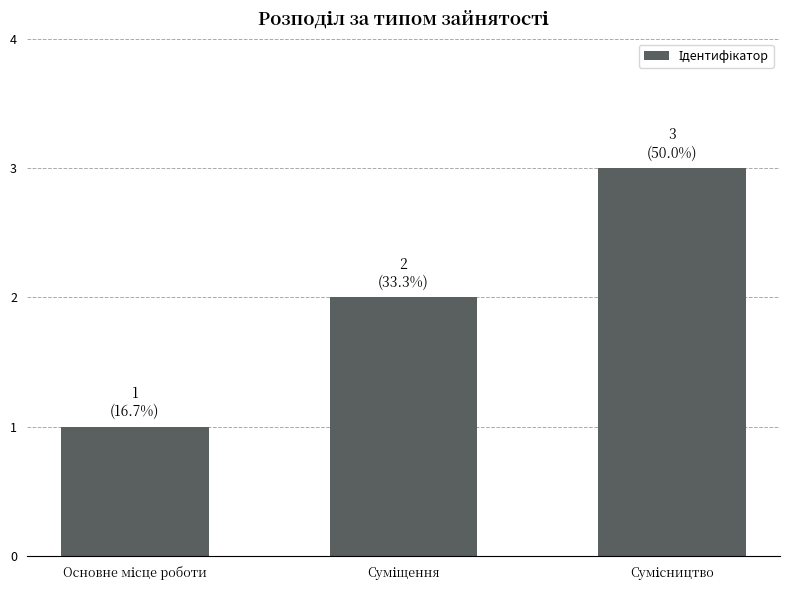

What is the maximum value shown in the chart?

3